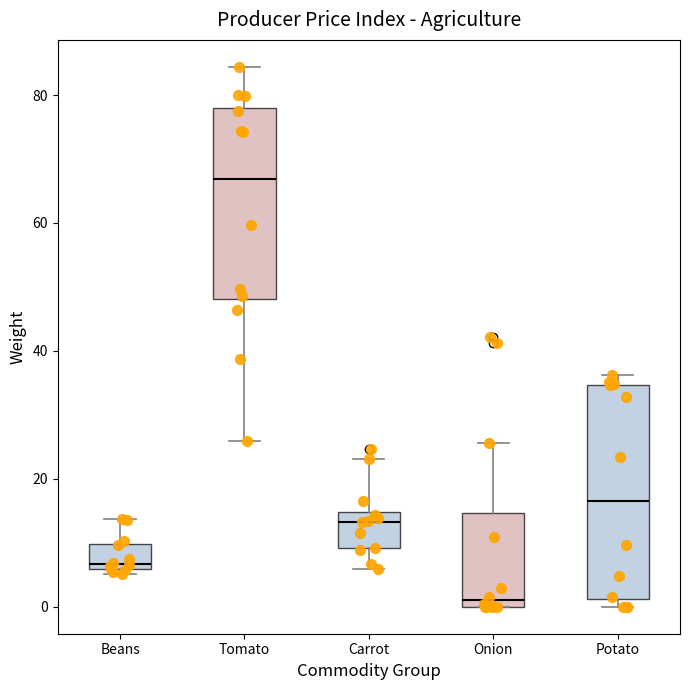

Which box is the tallest, from its lower edge to its upper edge?

Potato